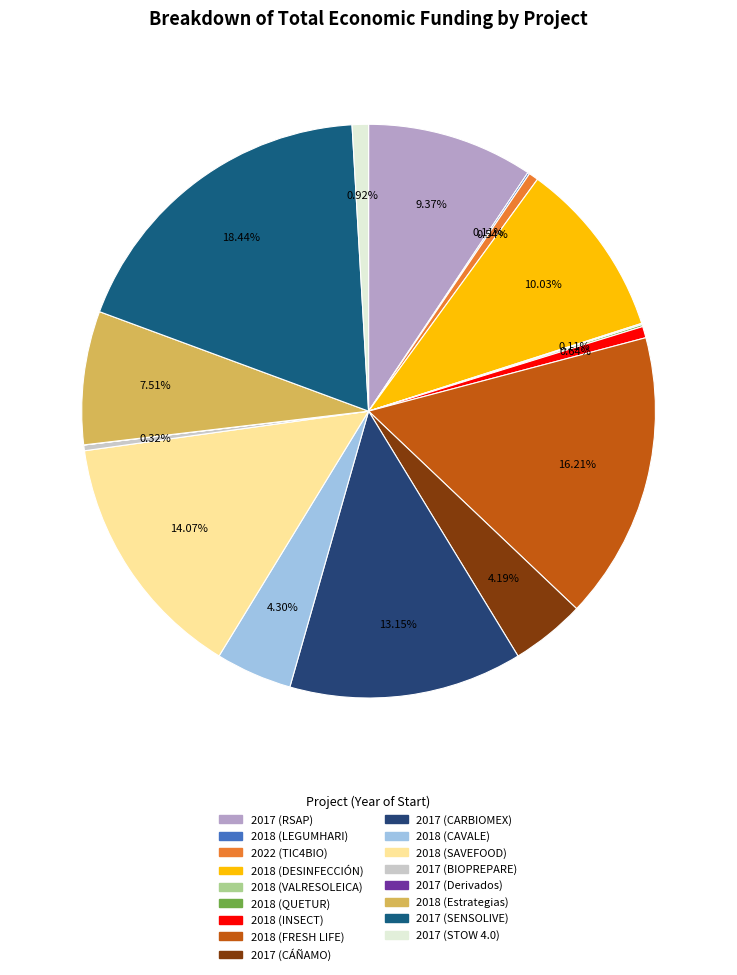

Is the sum of 2018 (DESINFECCIÓN) and 2017 (STOW 4.0) greater than half?

No